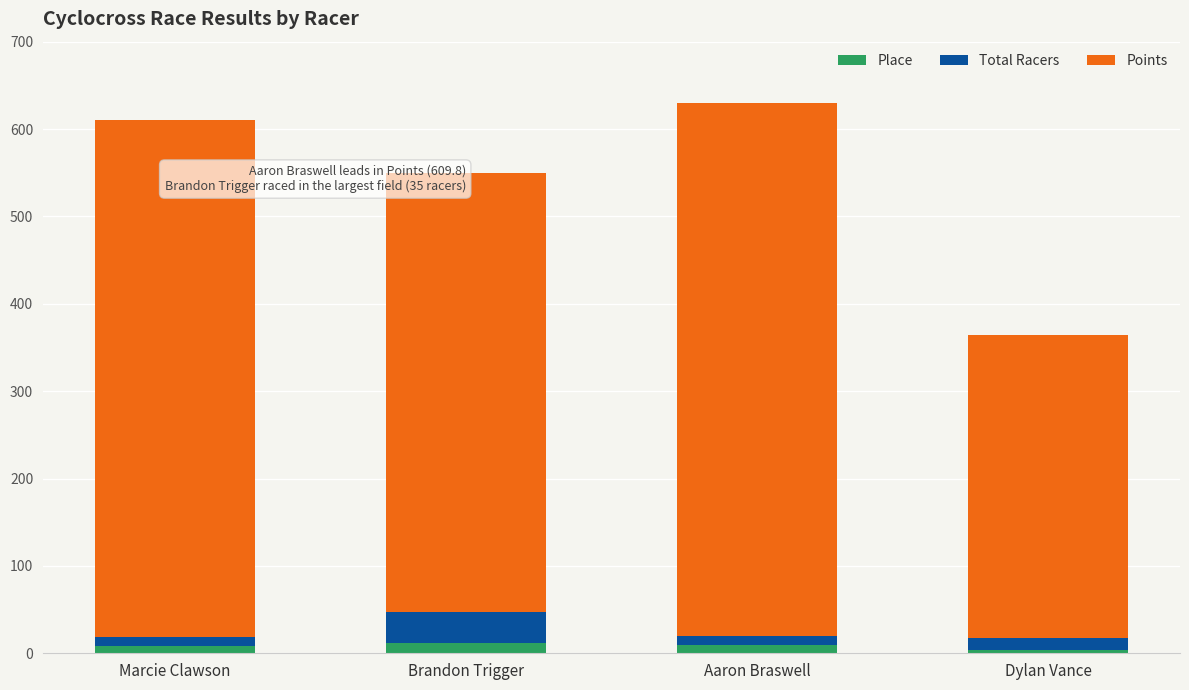

Does the chart contain stacked bars?

Yes